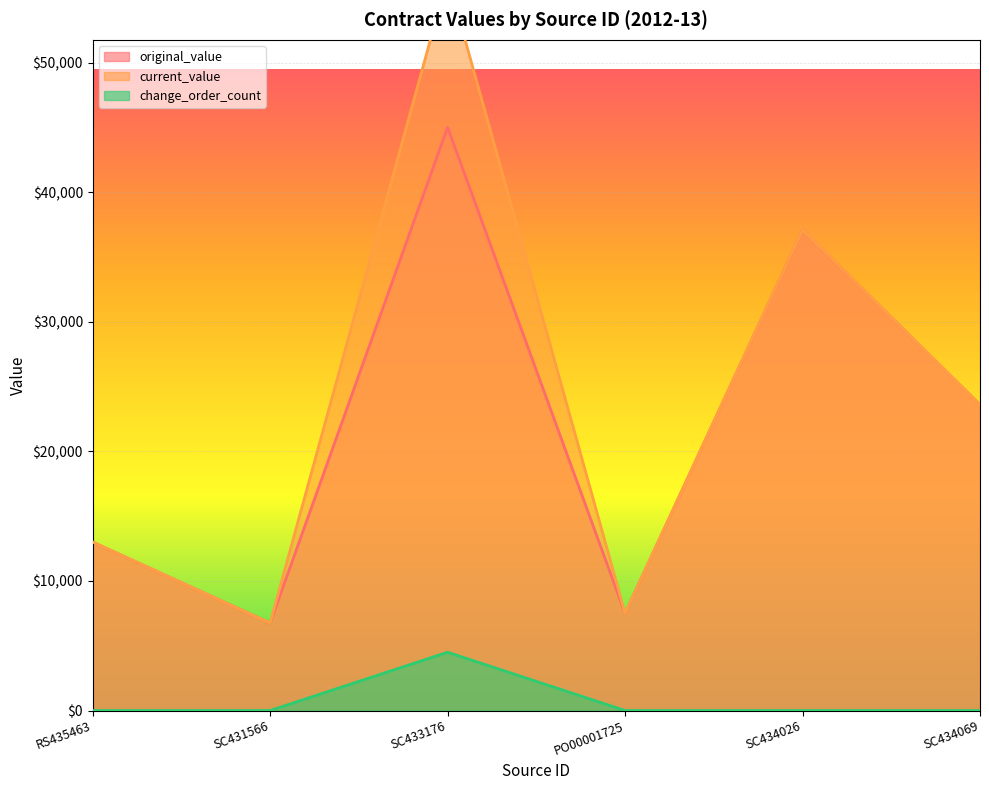

List the labels in order of change_order_count value, smallest first.

RS435463, SC431566, PO00001725, SC434026, SC434069, SC433176